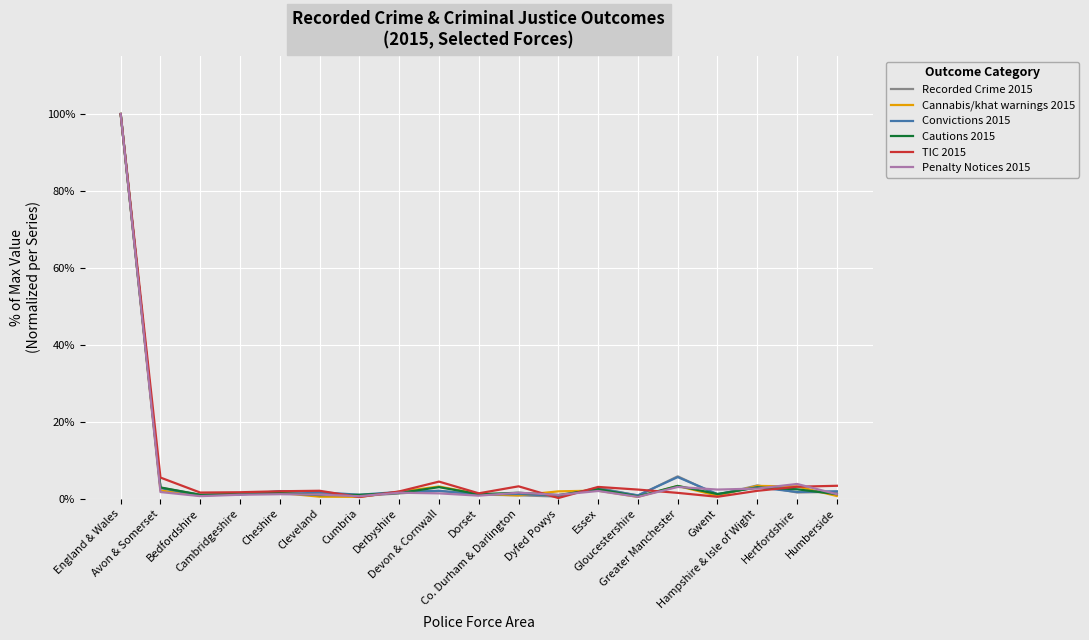

What is the highest value of the Convictions 2015 series?

100.0